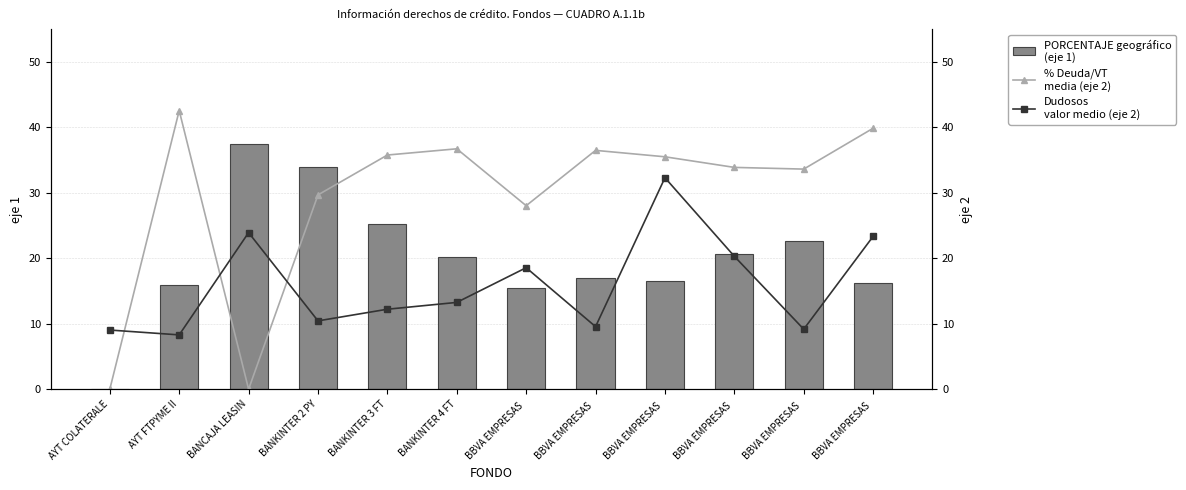

How many values in the Dudosos
valor medio (eje 2) series exceed 13?

6